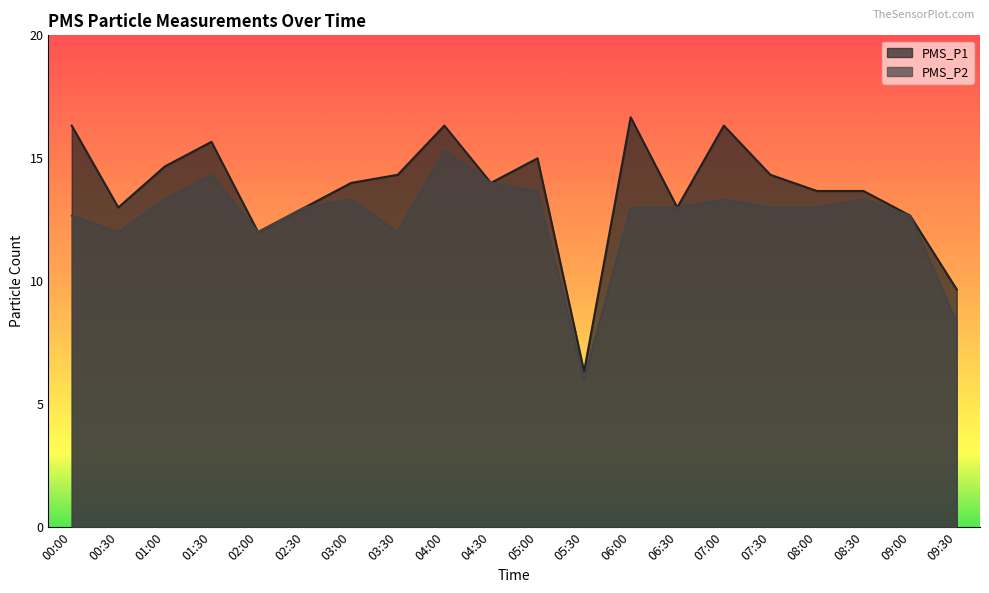

True or false: PMS_P1 and PMS_P2 intersect in this chart.

False